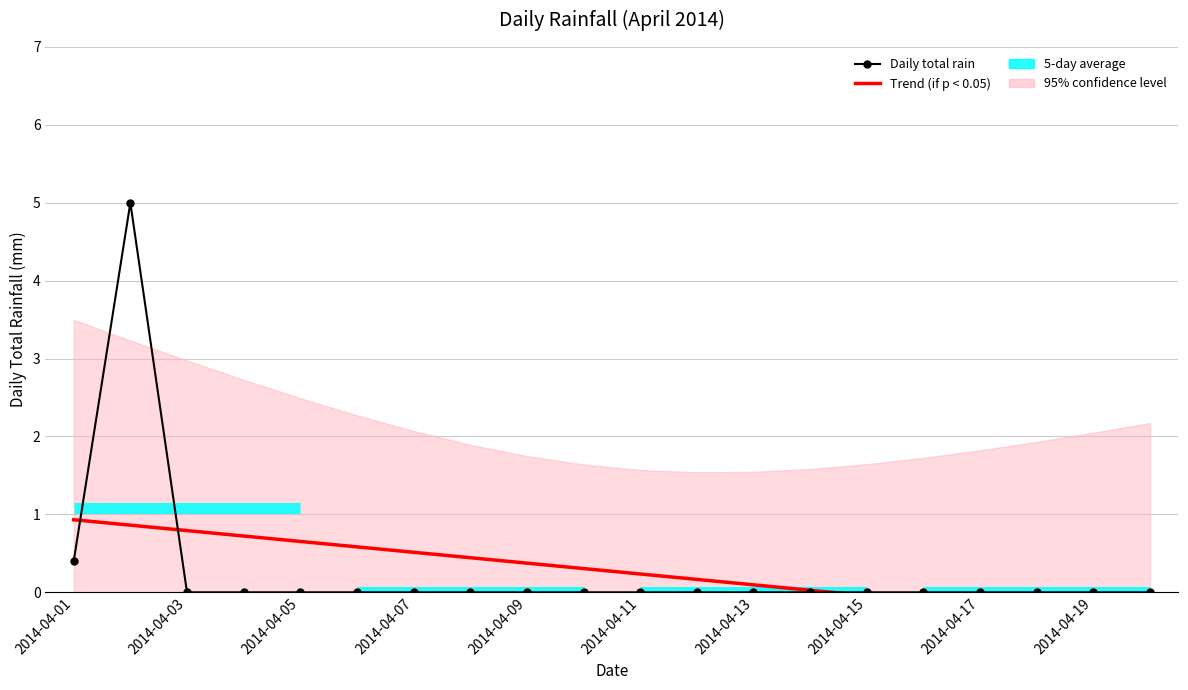

Rank the categories by value from lowest to highest.

2014-04-03, 2014-04-04, 2014-04-05, 2014-04-06, 2014-04-07, 2014-04-08, 2014-04-09, 2014-04-10, 2014-04-11, 2014-04-12, 2014-04-13, 2014-04-14, 2014-04-15, 2014-04-16, 2014-04-17, 2014-04-18, 2014-04-19, 2014-04-20, 2014-04-01, 2014-04-02